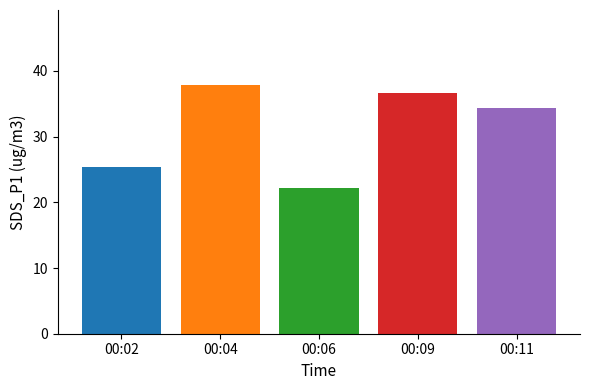

What is the maximum value shown in the chart?

37.9